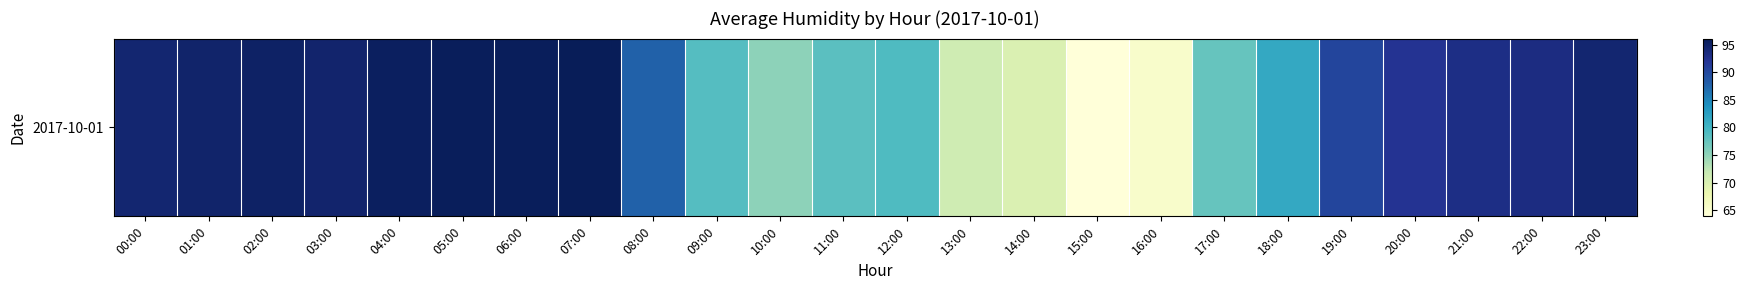

Which label corresponds to the largest value in the chart?

07:00